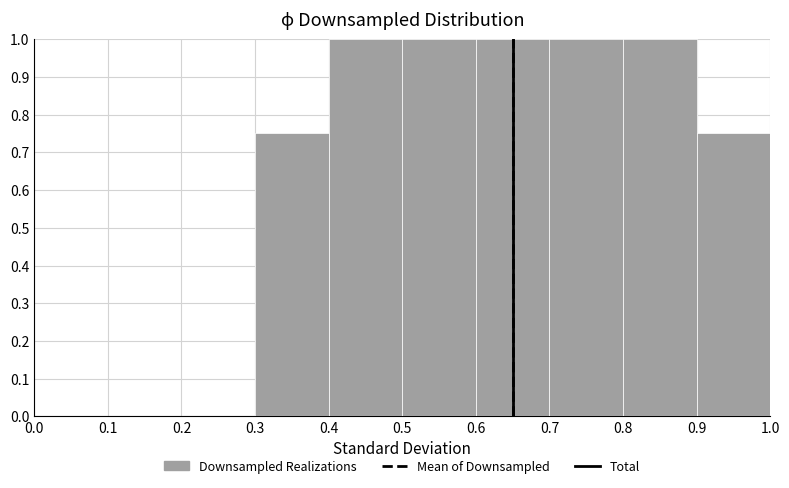

Reading left to right, list every bar in this chart as the range it spans on the x-axis followed by its height. The values are not printed on the chart, so give them approximately, as read against the axis.

0.0 to 0.1: 0
0.1 to 0.2: 0
0.2 to 0.3: 0
0.3 to 0.4: 0.75
0.4 to 0.5: 1.00
0.5 to 0.6: 1.00
0.6 to 0.7: 1.00
0.7 to 0.8: 1.00
0.8 to 0.9: 1.00
0.9 to 1.0: 0.75